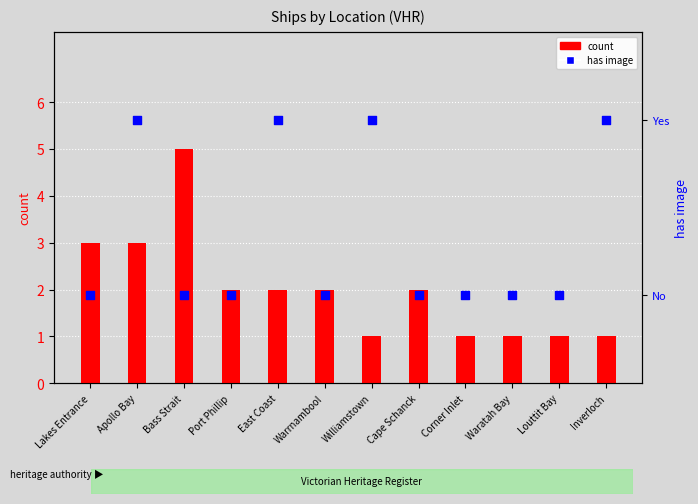

Which series contains the lowest Y value?

has image (rank)